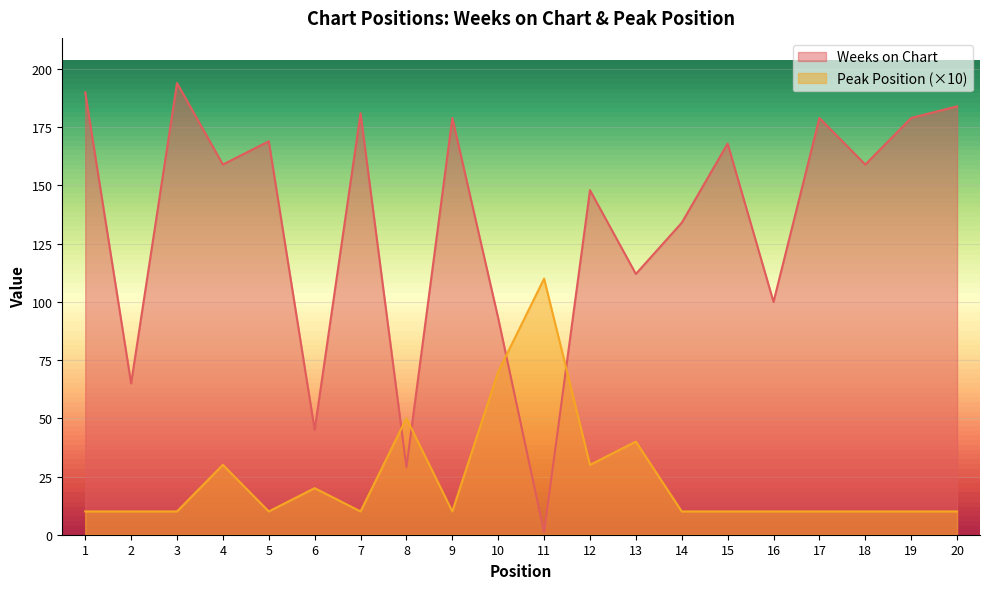

What is the lowest value of the Peak Position series?

10